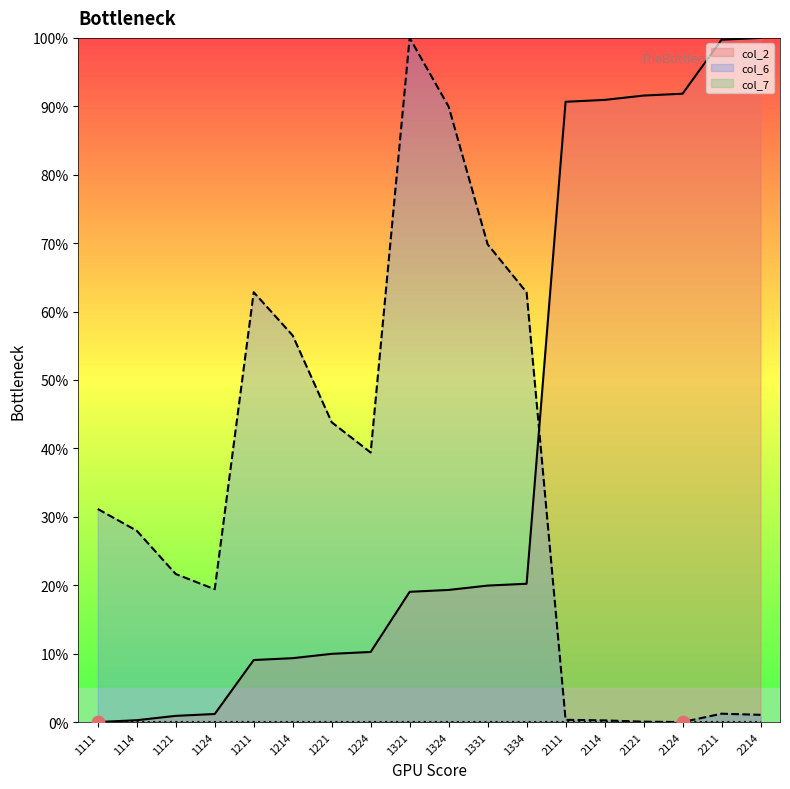

Which series contains the highest Y value?

col_2